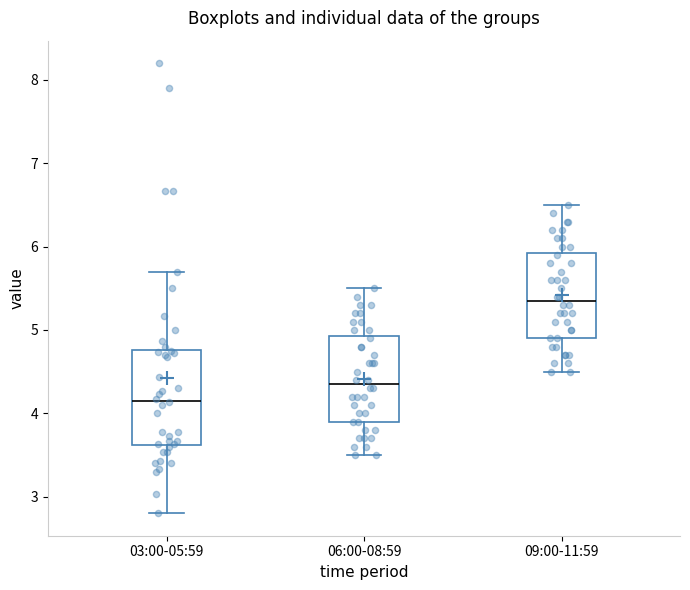

Reading left to right, transcribe this box plot: for each box, give where its median line is, the range the box spans, and where its two whiskers end, as read against the y-axis. The values are not printed on the chart, so give them approximately, as read against the axis.

03:00-05:59: median 4.2, box 3.6 to 4.8, whiskers 2.8 to 5.7
06:00-08:59: median 4.4, box 3.9 to 4.9, whiskers 3.5 to 5.5
09:00-11:59: median 5.4, box 4.9 to 5.9, whiskers 4.5 to 6.5